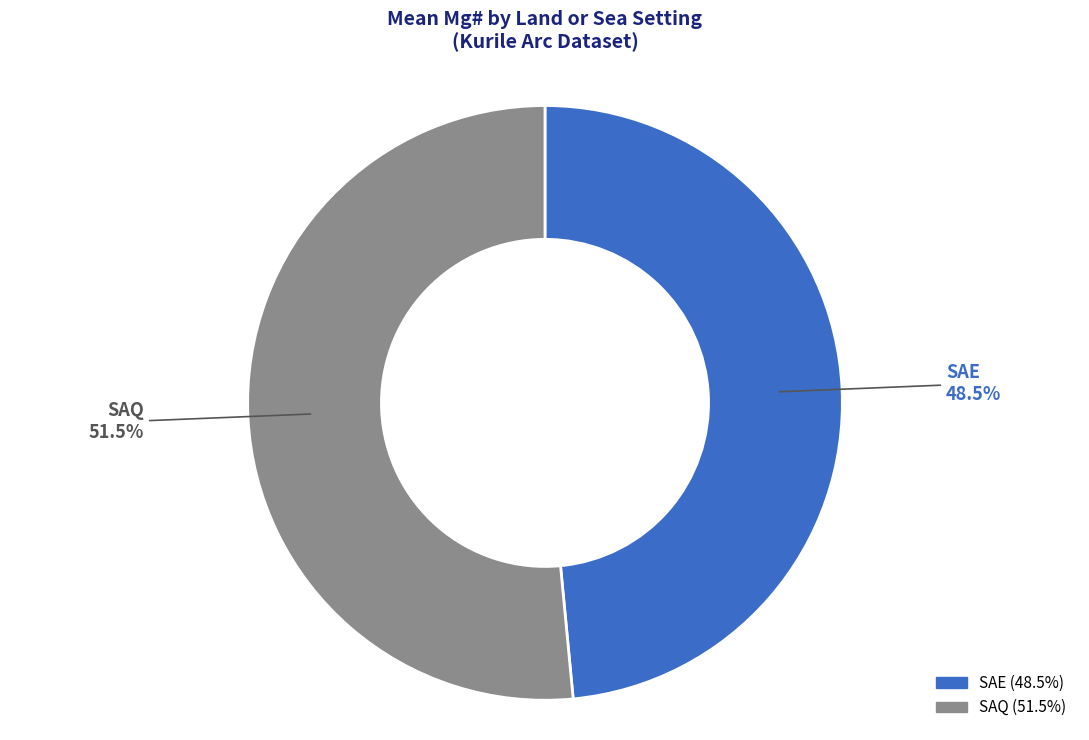

What is the ratio of the value at SAE to the value at SAQ?

0.9